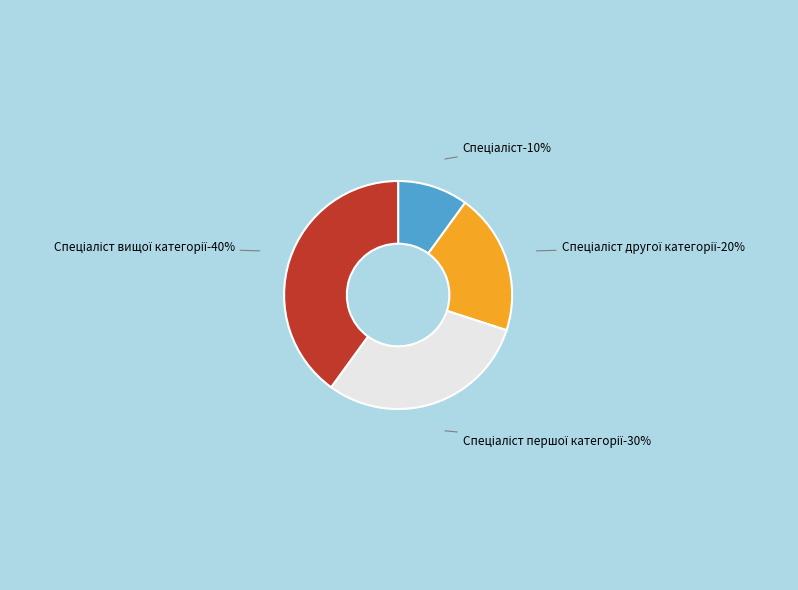

How many slices are in this pie chart?

4